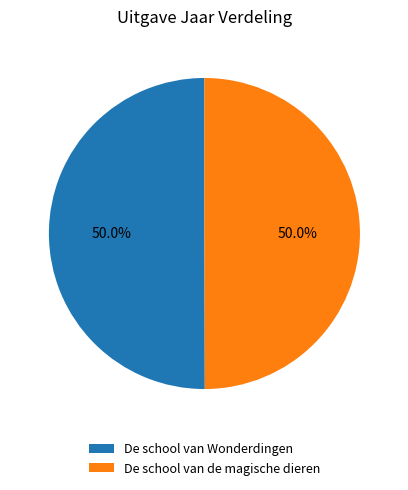

Approximately how many times larger is the value at De school van Wonderdingen compared to De school van de magische dieren?

1.0